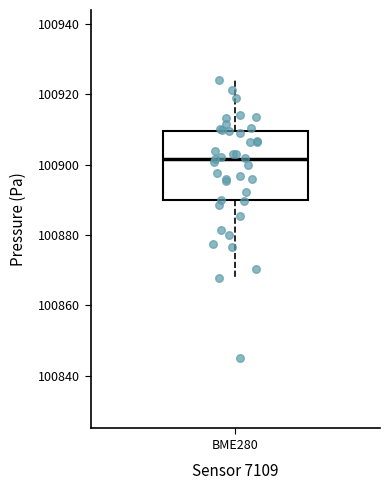

Transcribe this box plot: give where the median line is, the range the box spans, and where the two whiskers end, as read against the y-axis. The values are not printed on the chart, so give them approximately, as read against the axis.

median 100902, box 100890 to 100910, whiskers 100868 to 100924